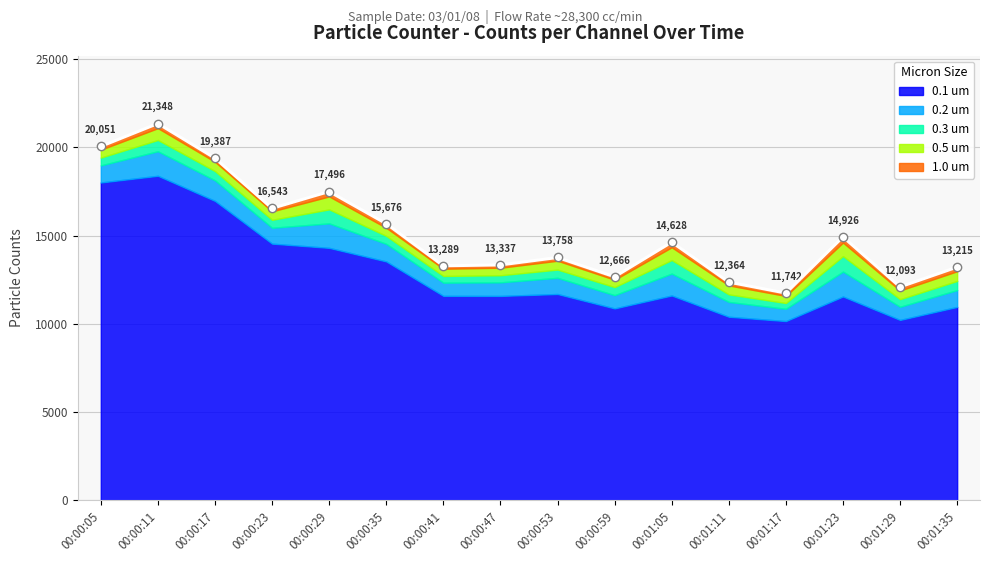

What is the label of the 6th point from the right?

00:01:05